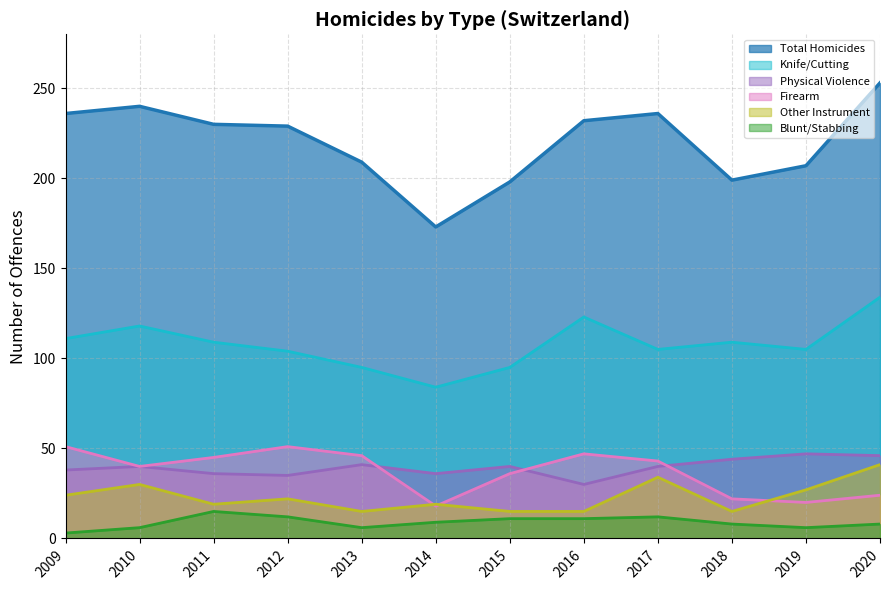

Does the chart have visible grid lines?

Yes